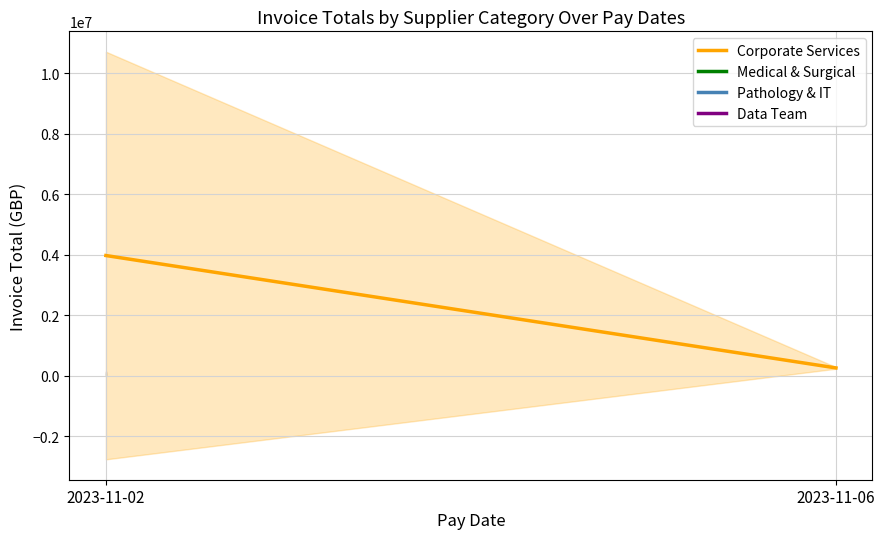

Is it true that Corporate Services equals 3980233.9 at 2023-11-02?

True